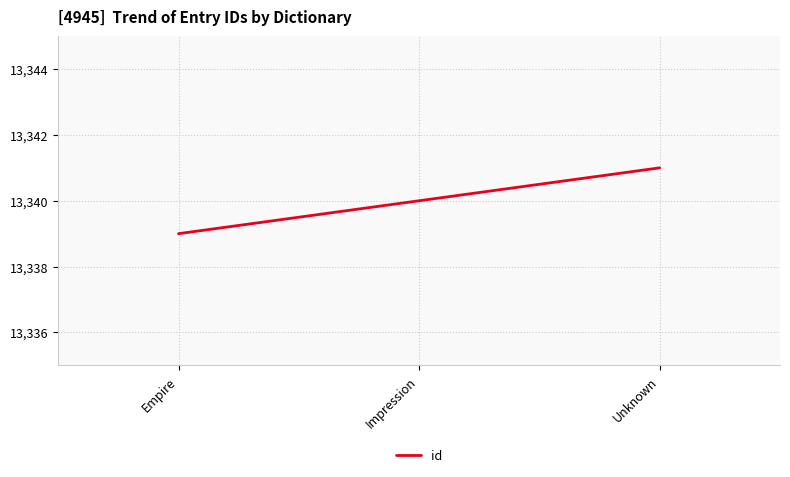

Between Impression and Unknown, which is larger?

Unknown